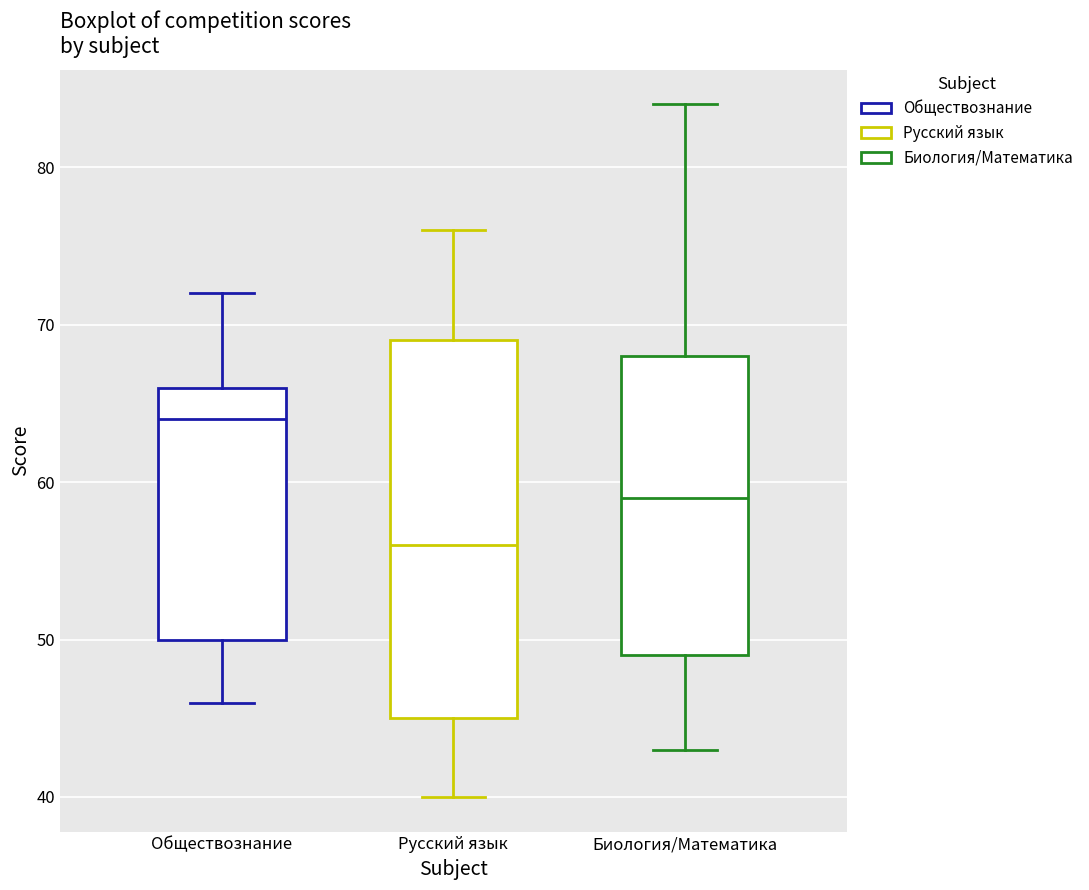

Where does the median line of the box for Биология/Математика sit on the y-axis? The values are not printed on the chart, so give them approximately, as read against the axis.

59